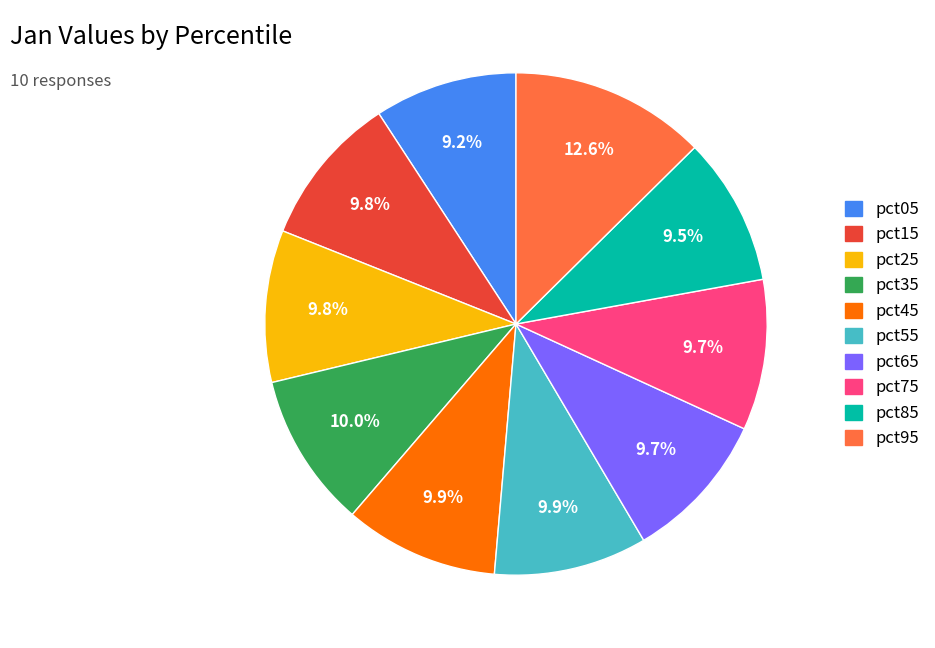

Is pct55 the majority of the pie?

No